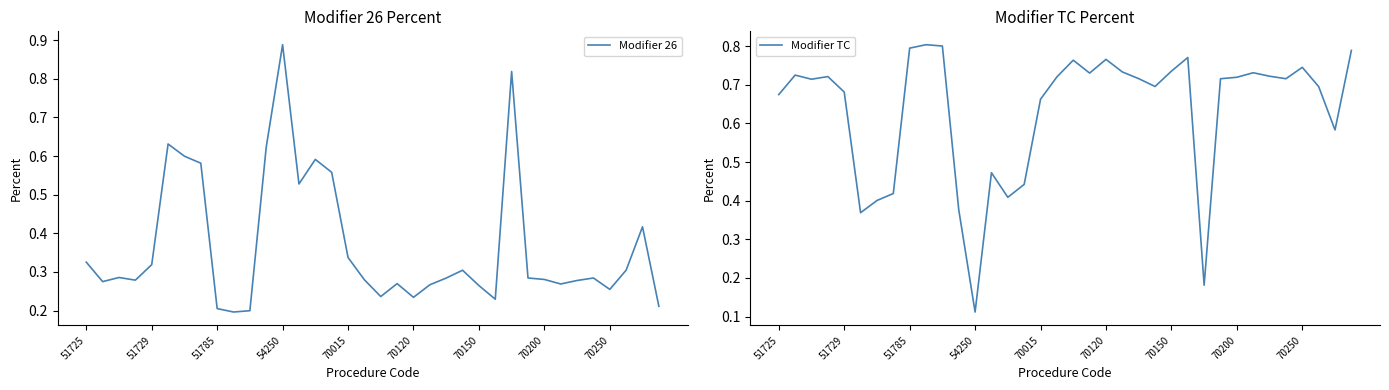

The Modifier TC series shows 0.7 at 31. True or false?

True